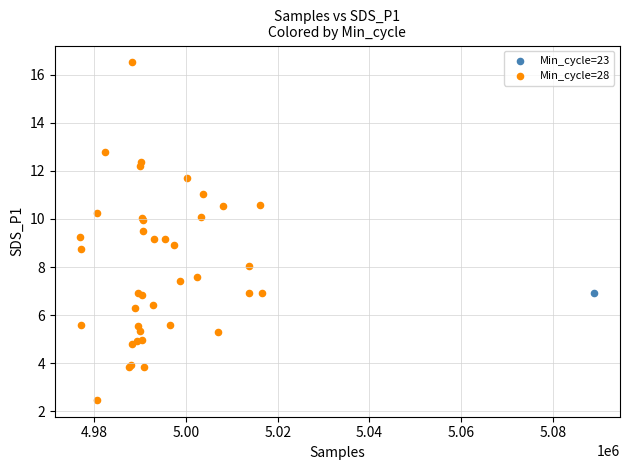

What are all the series names shown in the legend?

Min_cycle=23, Min_cycle=28